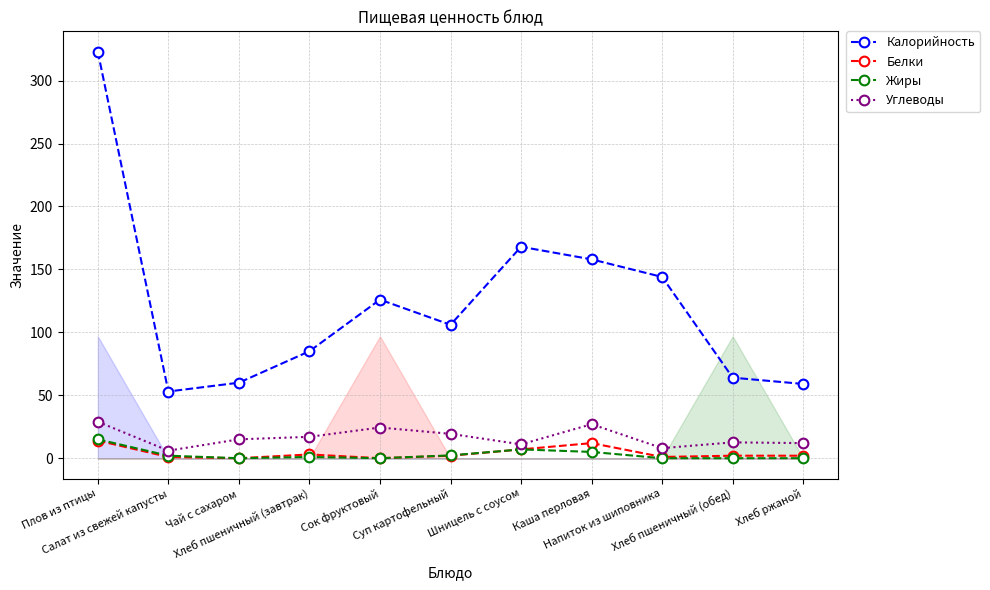

True or false: Калорийность has a value of 90.6 at Хлеб пшеничный (обед).

False